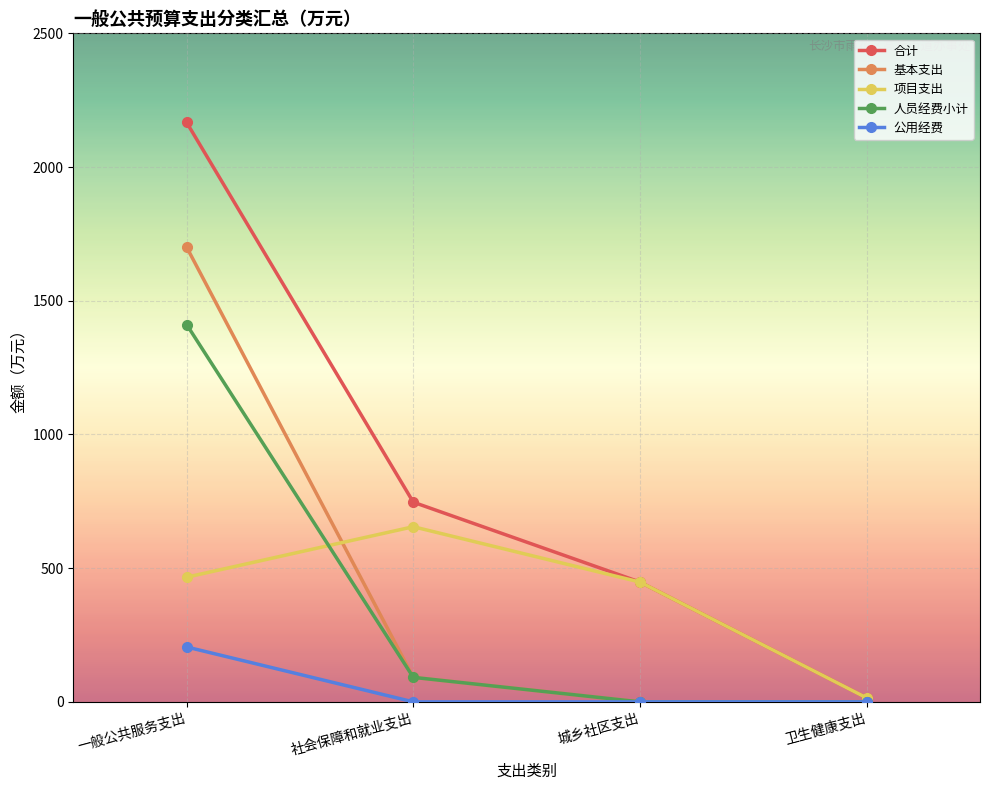

What is the difference between the second highest and minimum values in the 基本支出 series?

91.7